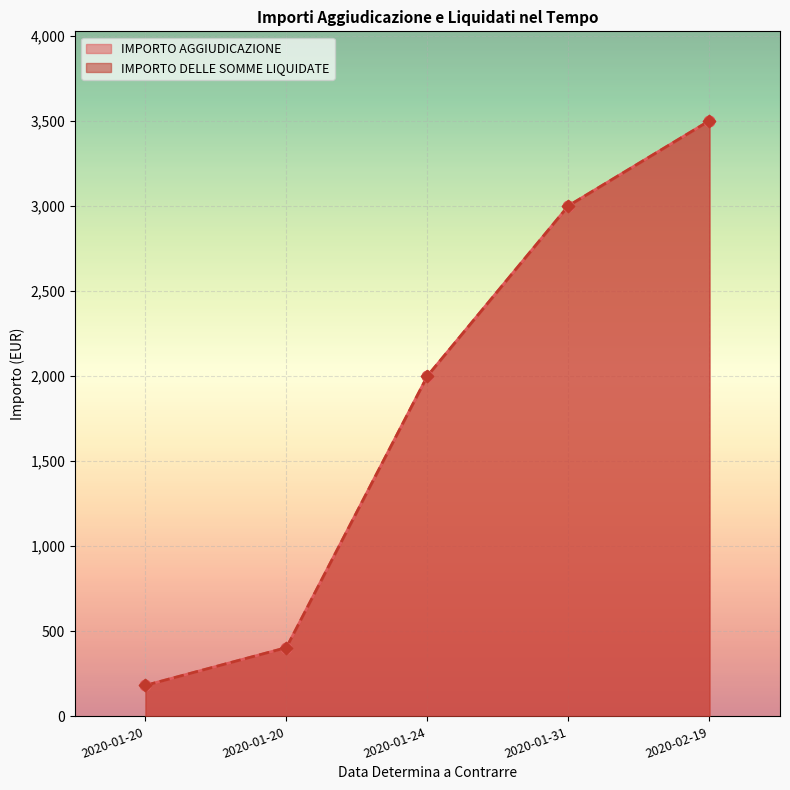

What is the total value across all series at 2020-01-31?

6000.0